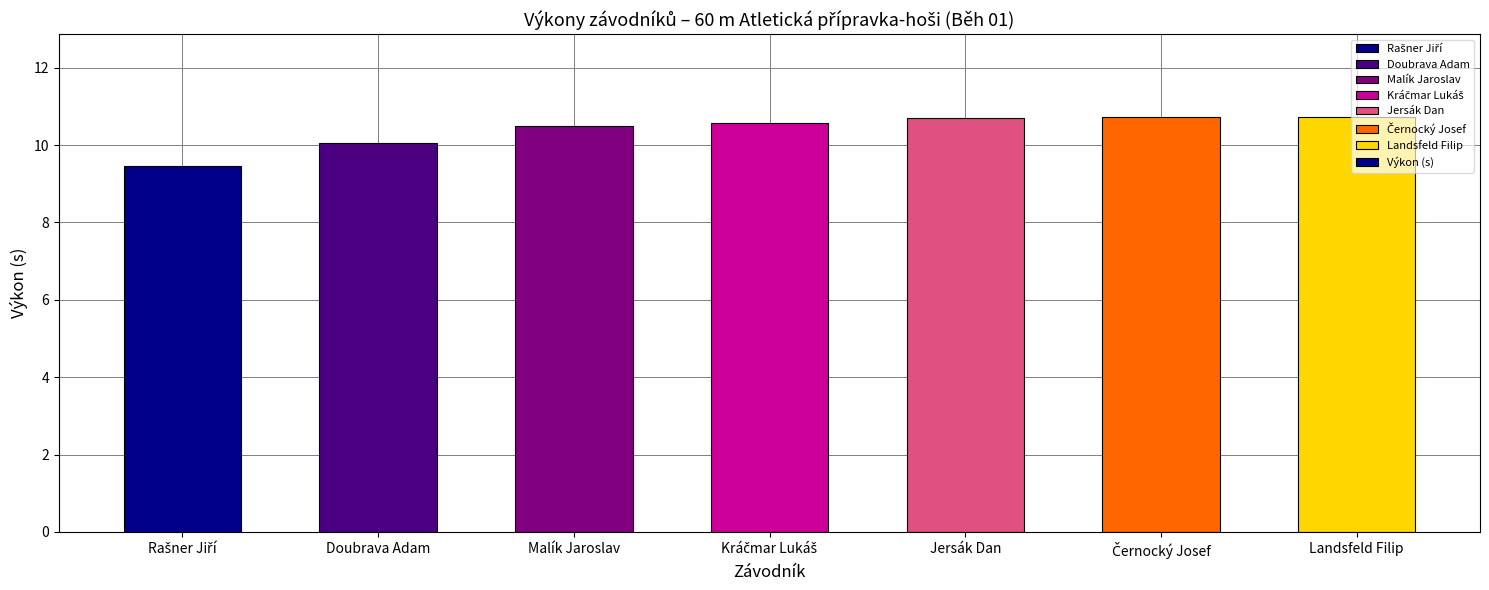

True or false: the data shows 10.7 at Jersák Dan.

True